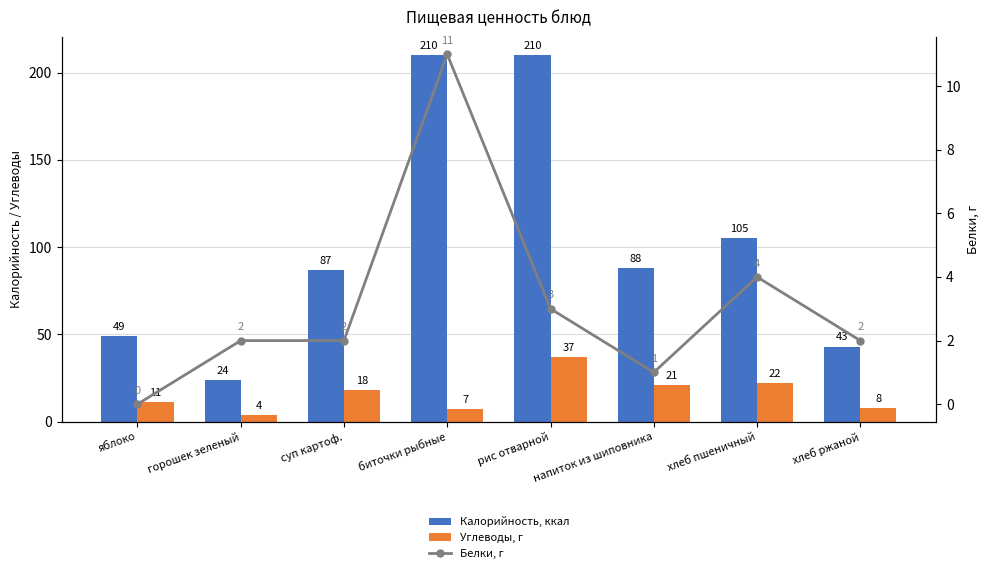

What are all the series names shown in the legend?

Калорийность, ккал, Углеводы, г, Белки, г